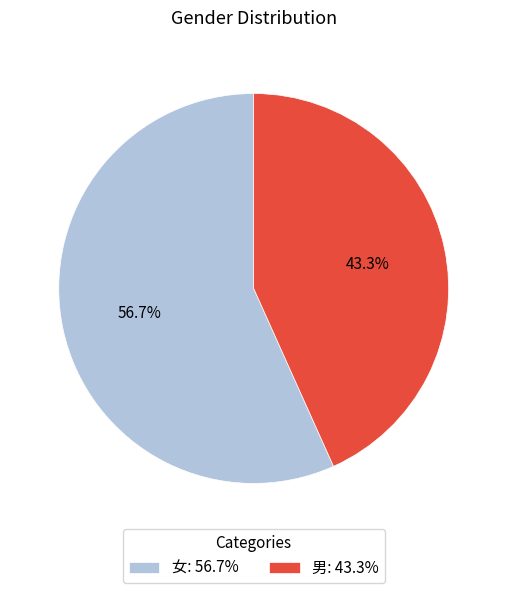

Count the number of slices in the pie.

2